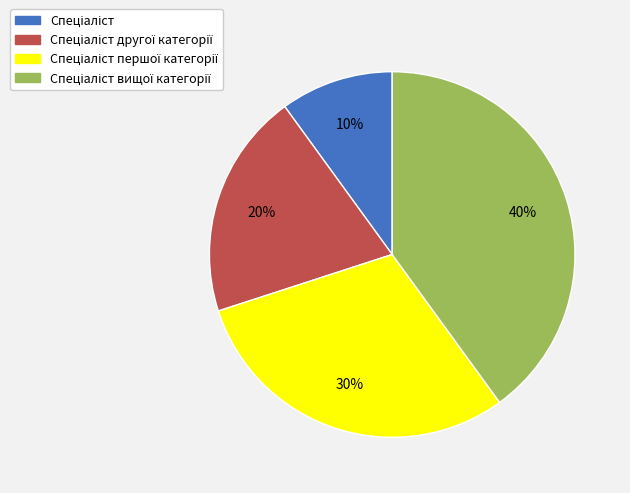

To the nearest percent, what is the average slice percentage?

25%